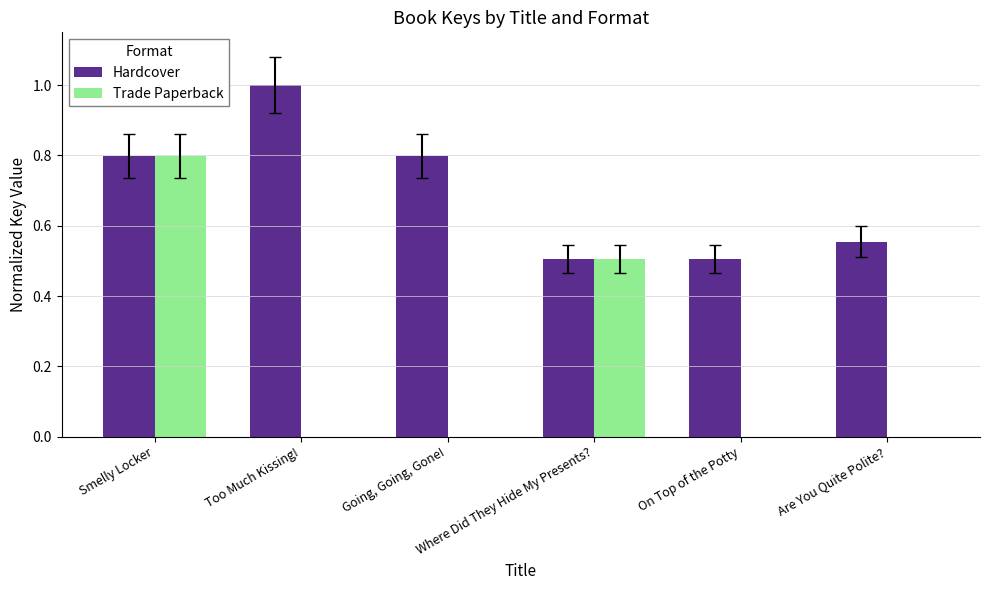

Which series has the largest total across all categories?

Hardcover